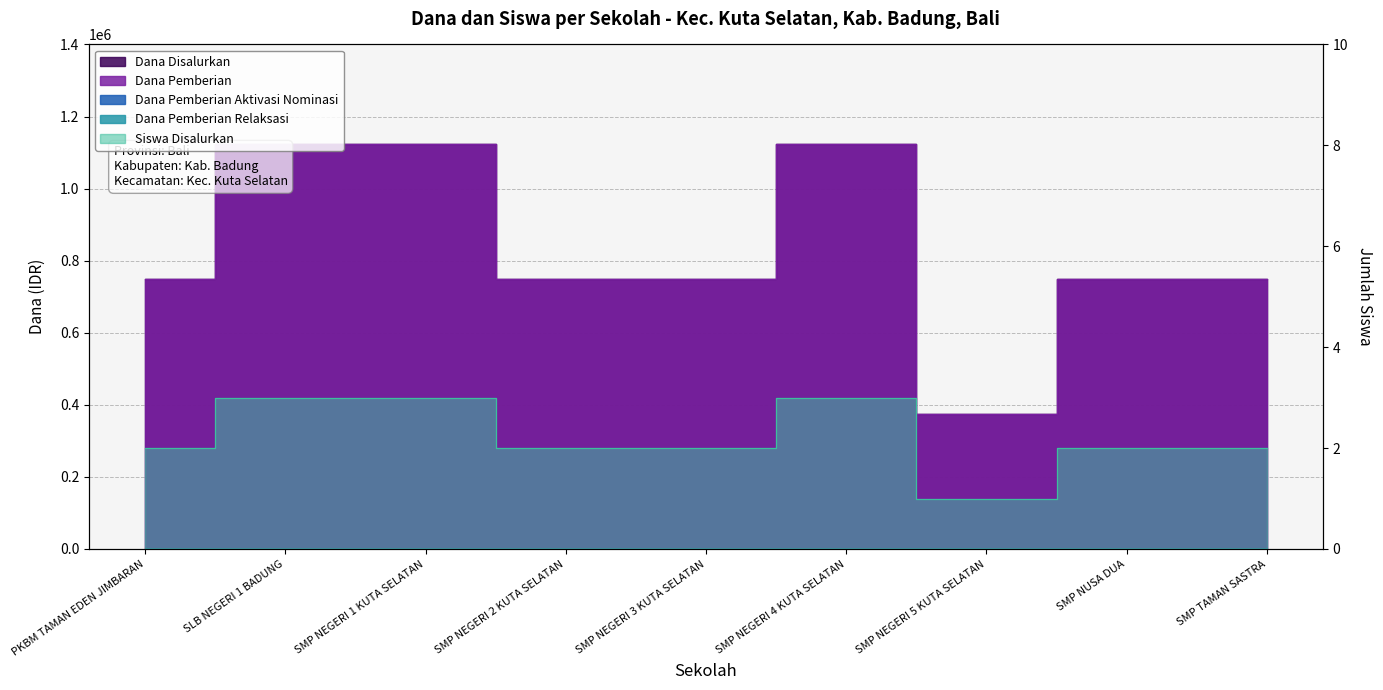

What is the smallest value displayed?

1